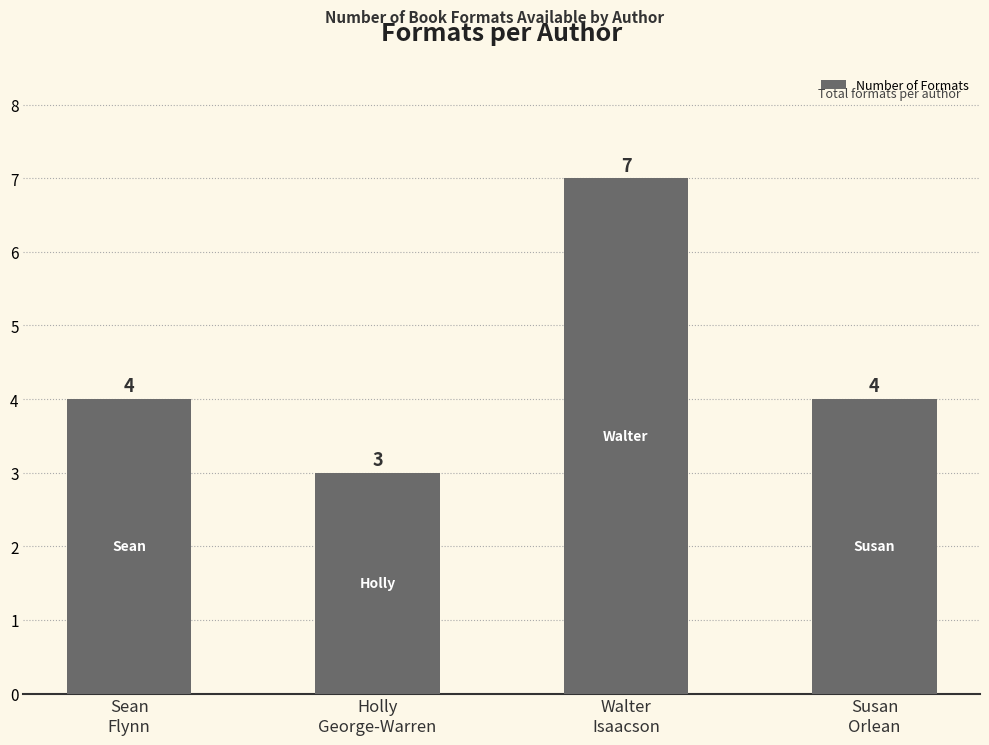

What is the sum of the values at Susan
Orlean and Walter
Isaacson?

11